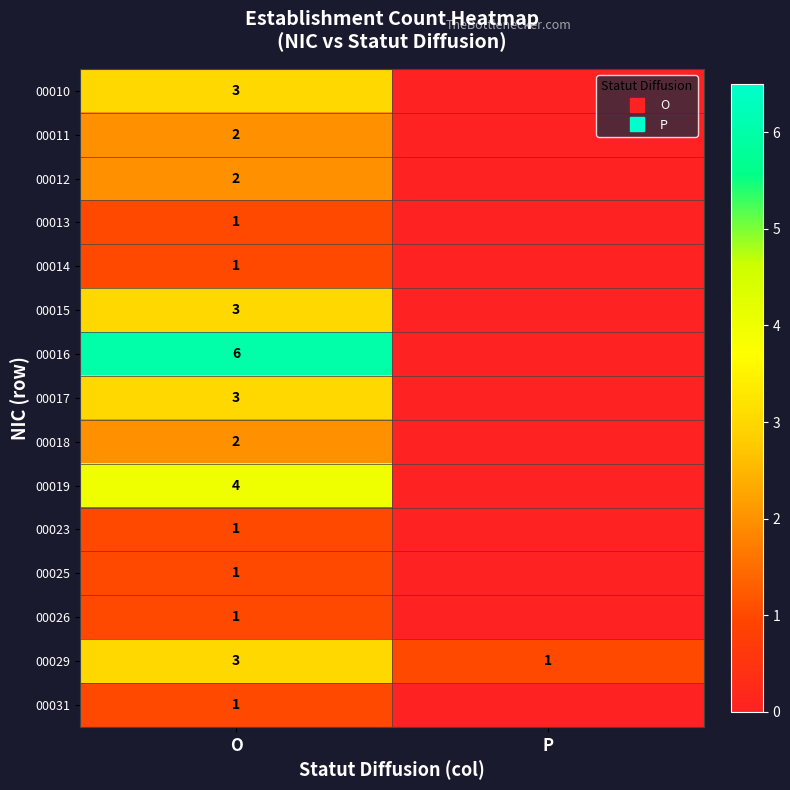

At which category is the sum across all series the highest?

O